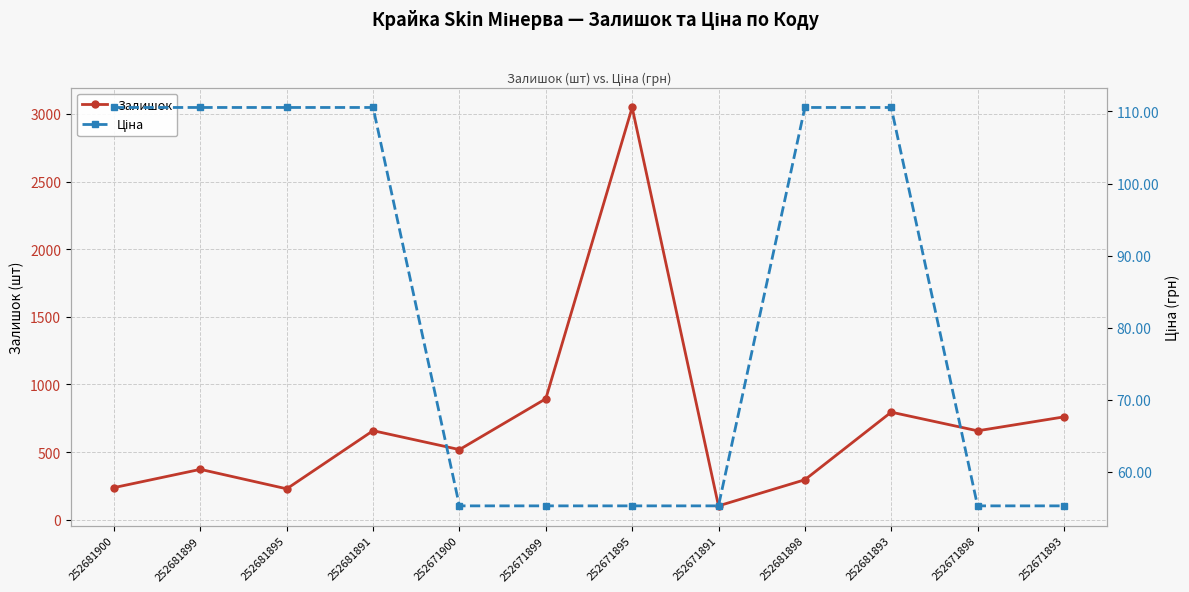

Reading left to right, extract all data points from this chart.

Залишок: 237.0	372.0	228.0	658.0	518.0	894.0	3048.0	102.0	295.0	795.0	657.0	760.0
Ціна: 110.5	110.5	110.5	110.5	55.3	55.3	55.3	55.3	110.5	110.5	55.3	55.3